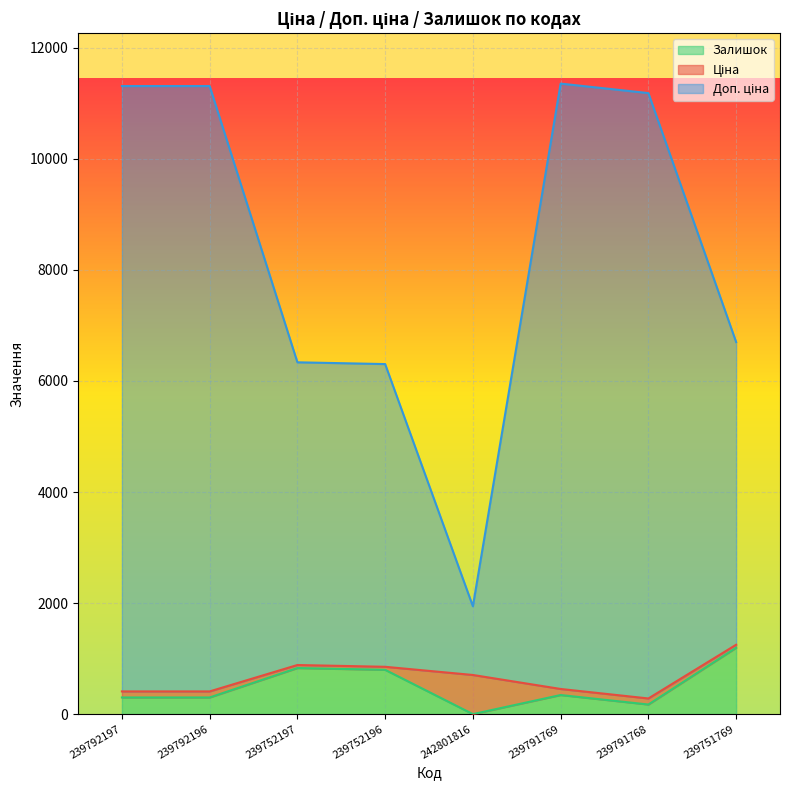

Does the chart display data point markers on the line(s)?

No